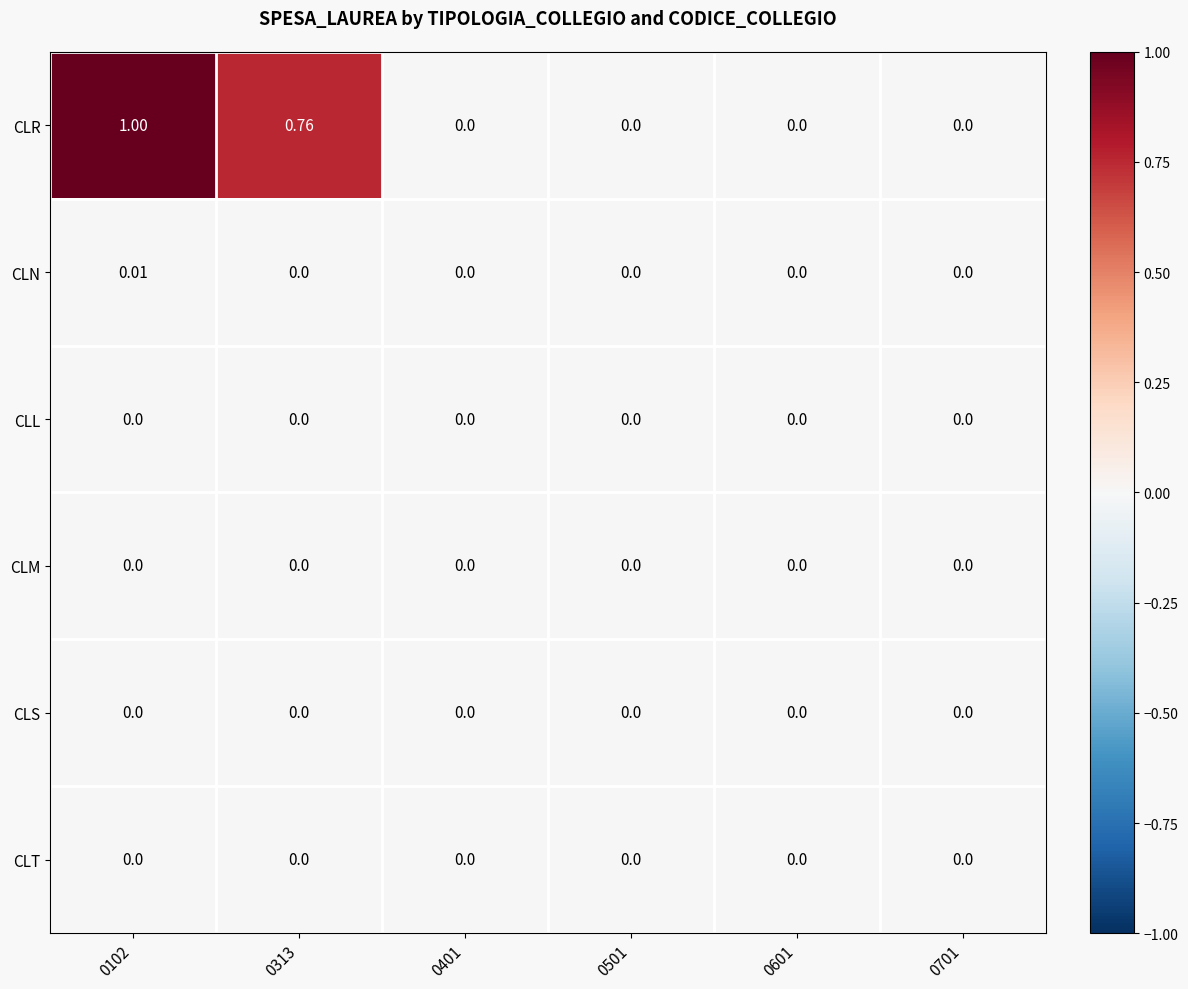

Which series has the largest total across all categories?

CLR